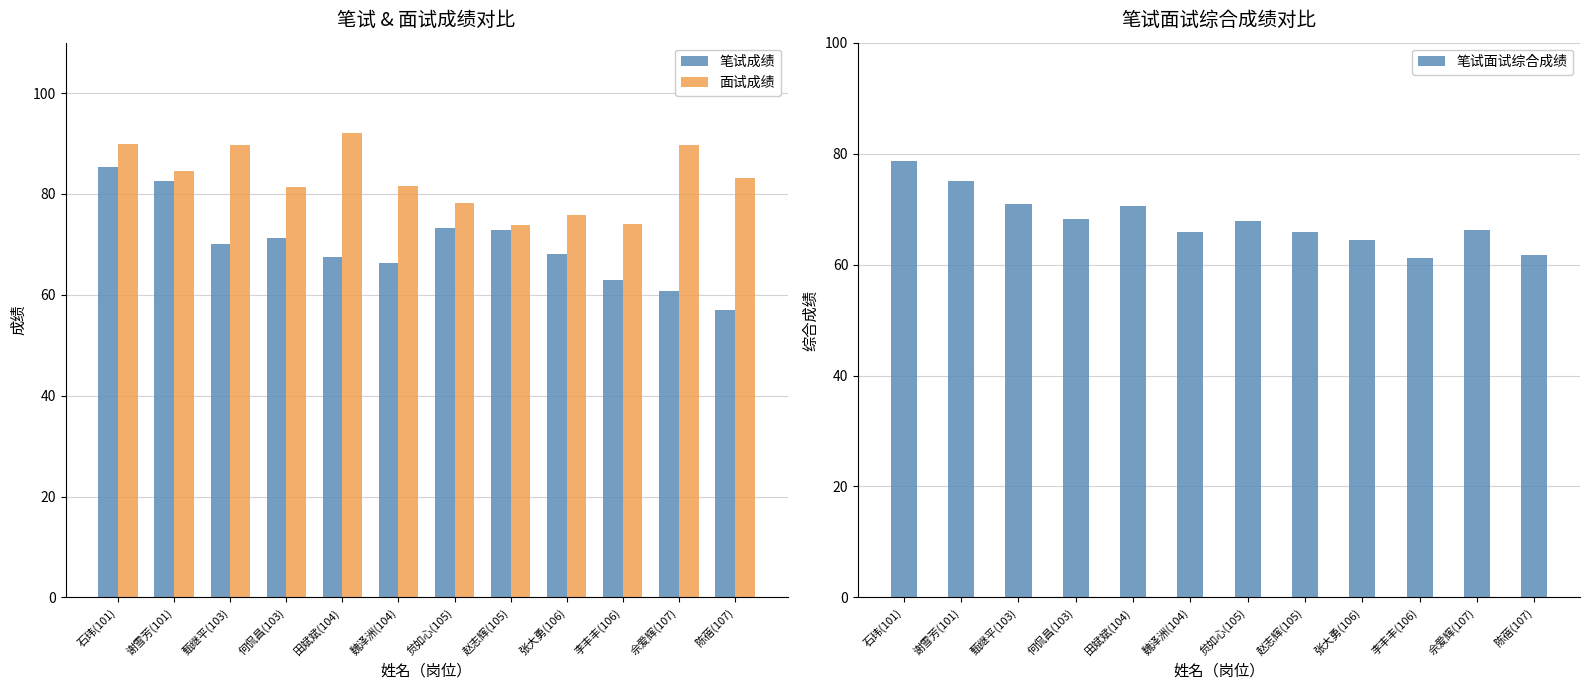

What is the value of the 面试成绩 bar at the 5th from the left?

92.0